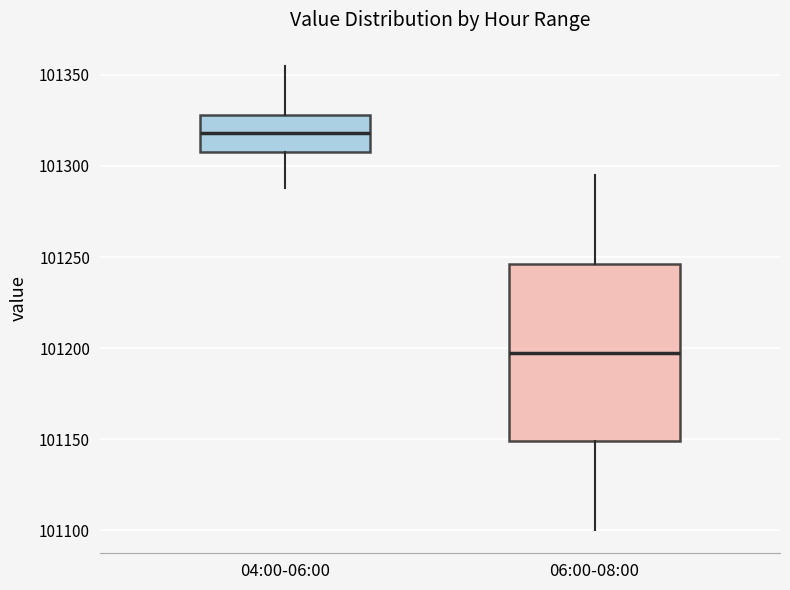

Where does the median line of the box for 04:00-06:00 sit on the y-axis? The values are not printed on the chart, so give them approximately, as read against the axis.

101320